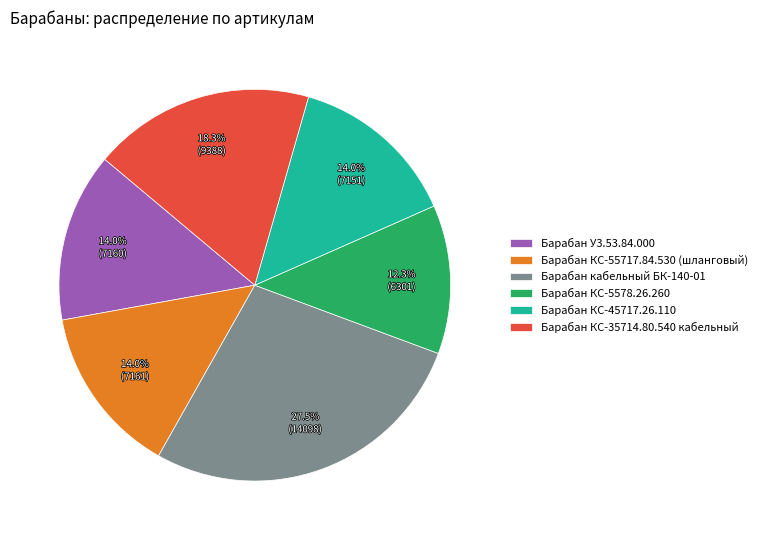

Count the number of slices in the pie.

6